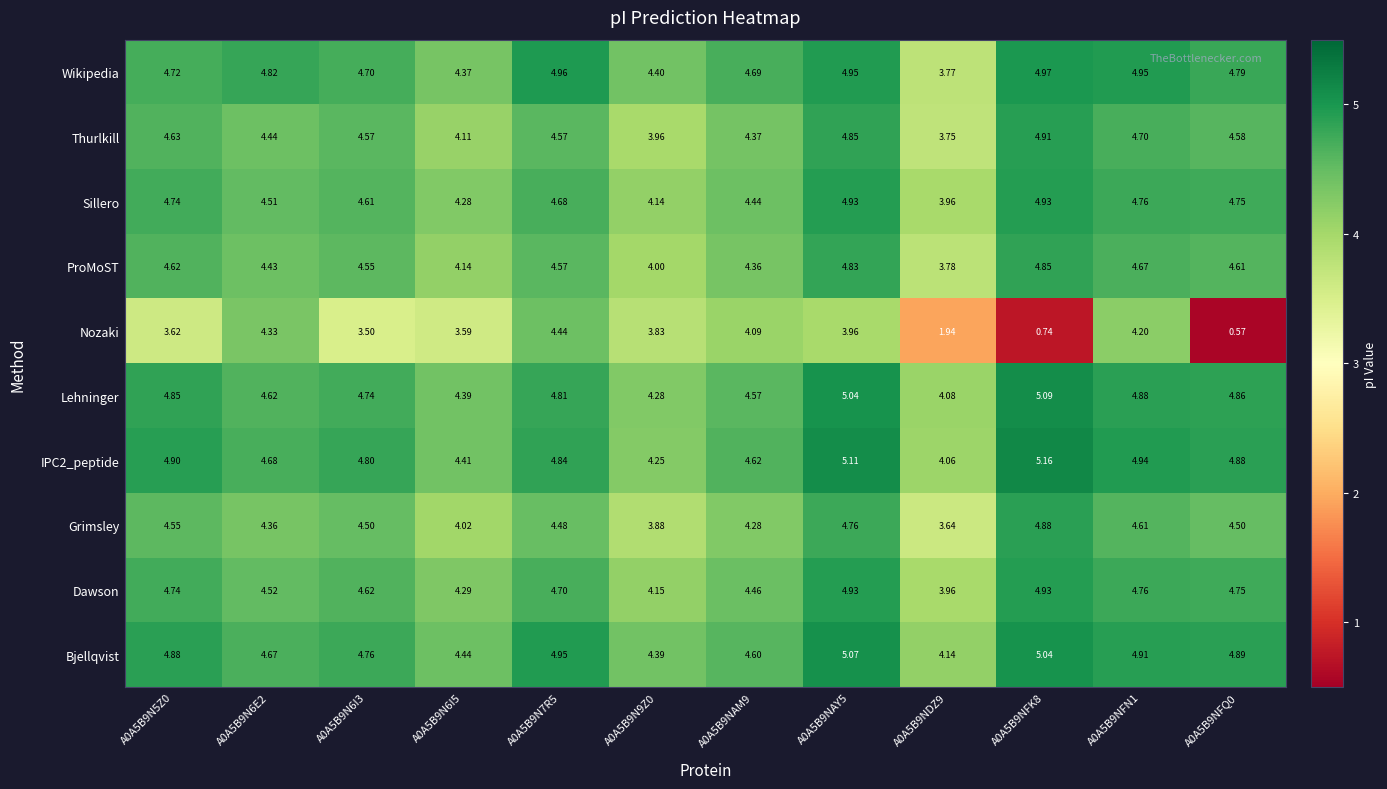

What is the total value across all series at A0A5B9N6E2?

45.4